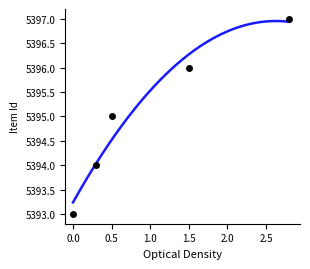

Reading left to right, list all the values displayed in this chart.

5393	5394	5395	5396	5397